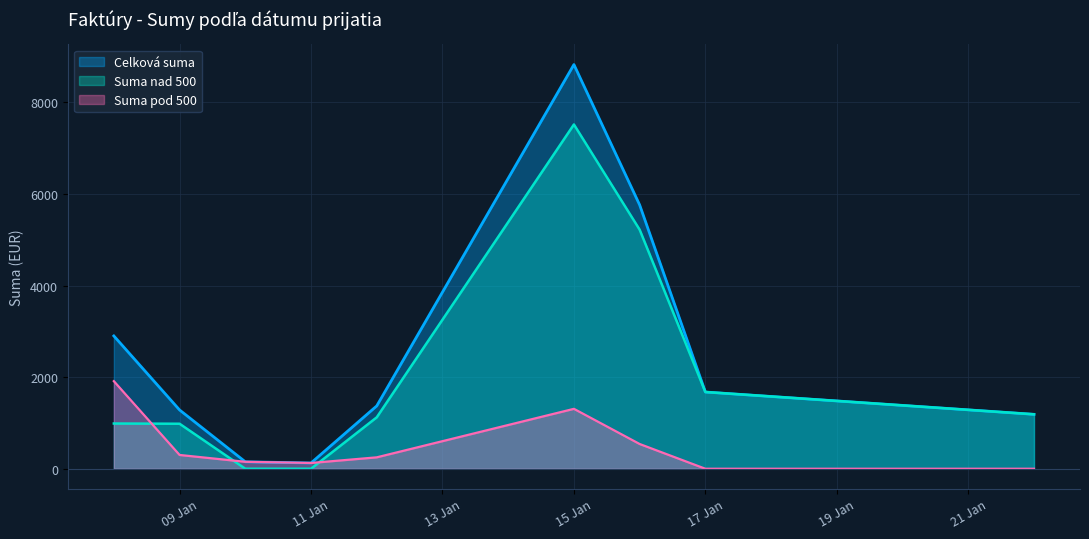

Which series has the largest total across all categories?

Celková suma